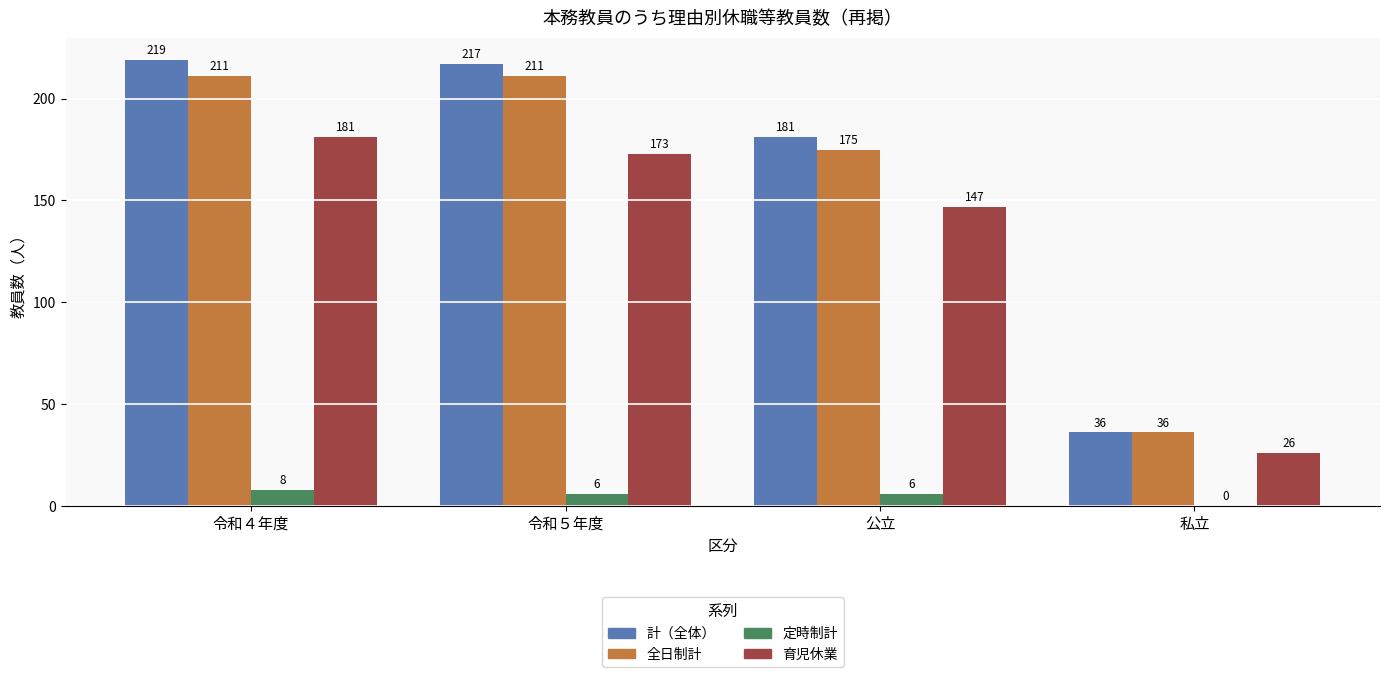

How many series are shown in this chart?

4